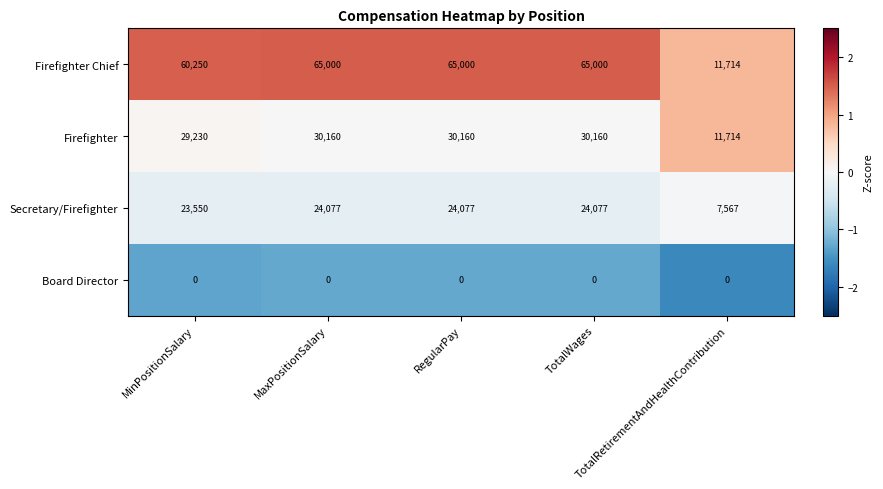

What is the smallest value displayed?

0